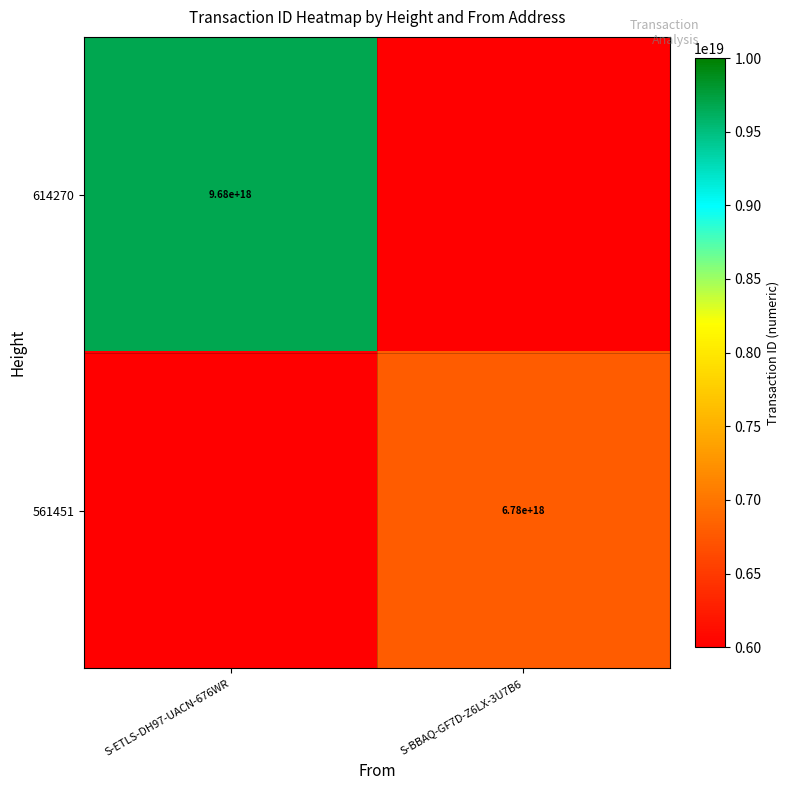

The 614270 series shows 9680000000000000000 at S-ETLS-DH97-UACN-676WR. True or false?

True